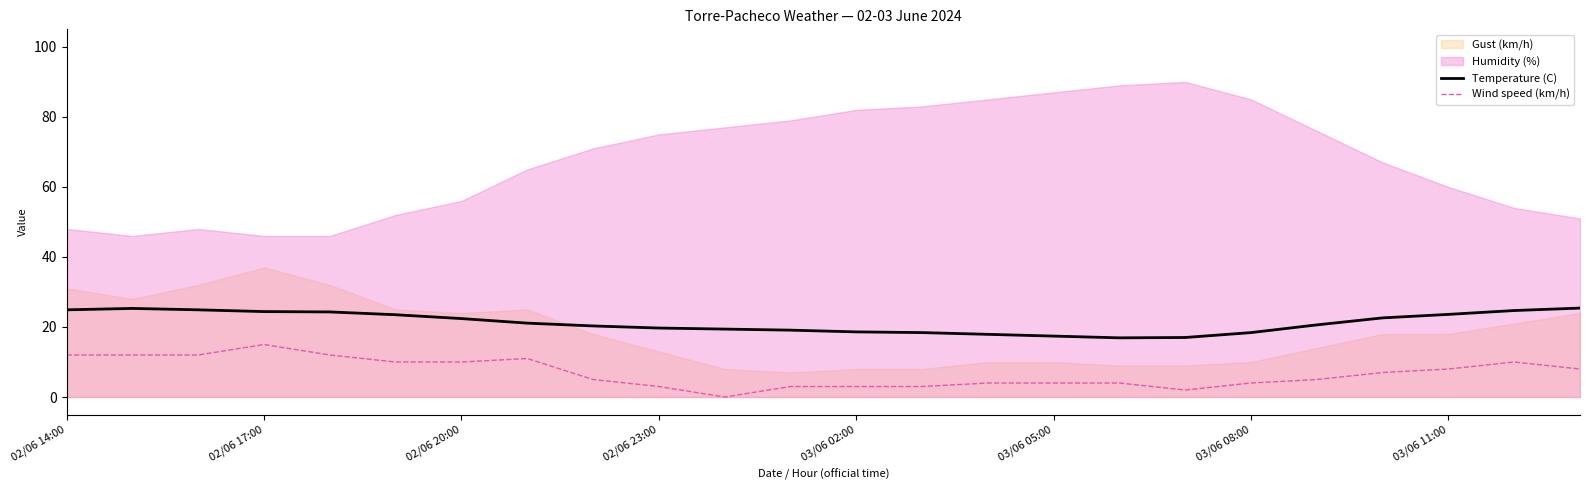

True or false: Temperature (C) has a value of 25.7 at 03/06 02:00.

False